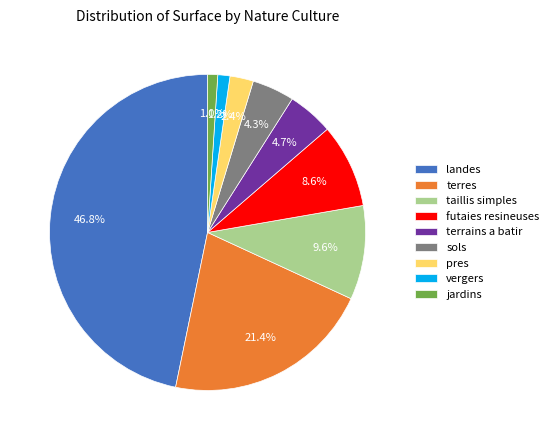

Approximately how many times larger is the value at vergers compared to terrains a batir?

0.3